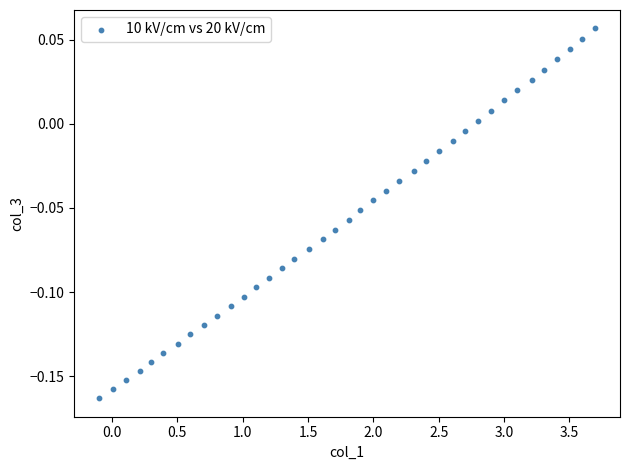

What is the range of X values (max minus min)?

3.8